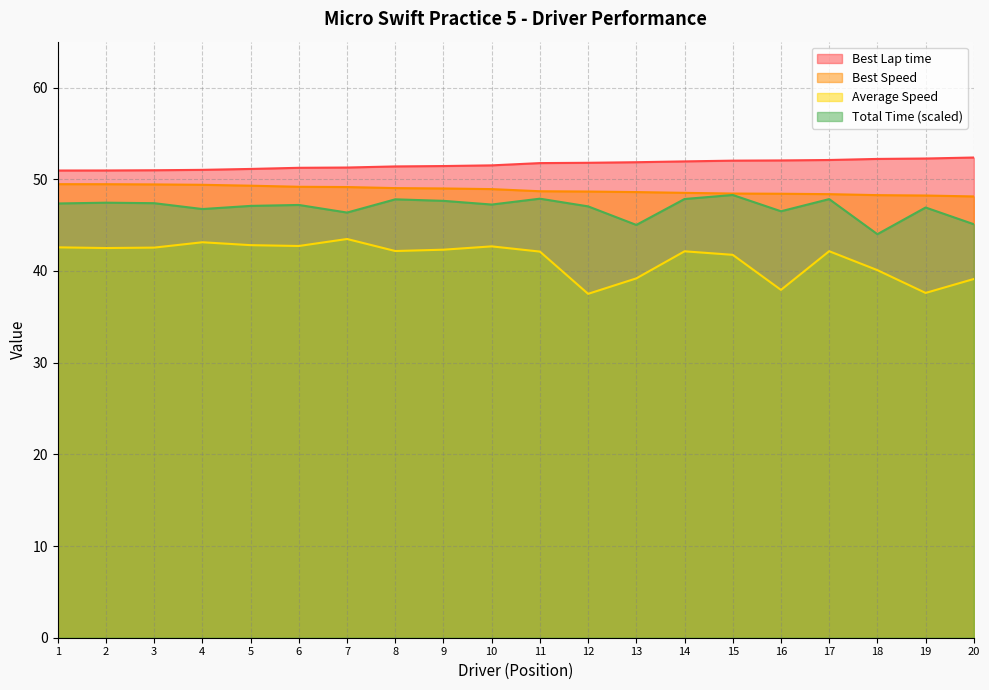

Which series has the largest total across all categories?

Best Lap time